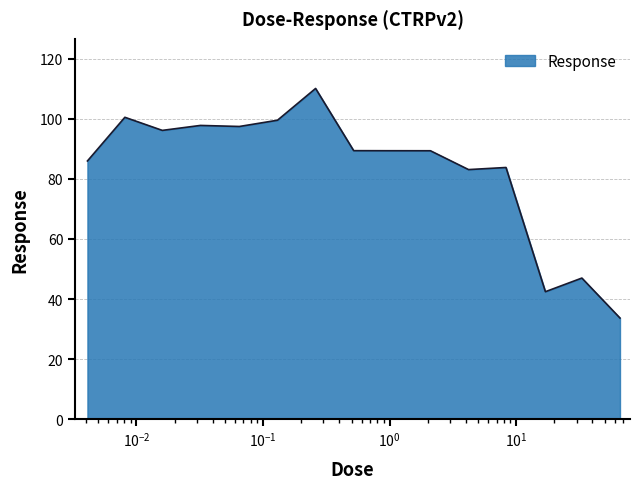

What is the smallest value displayed?

33.7